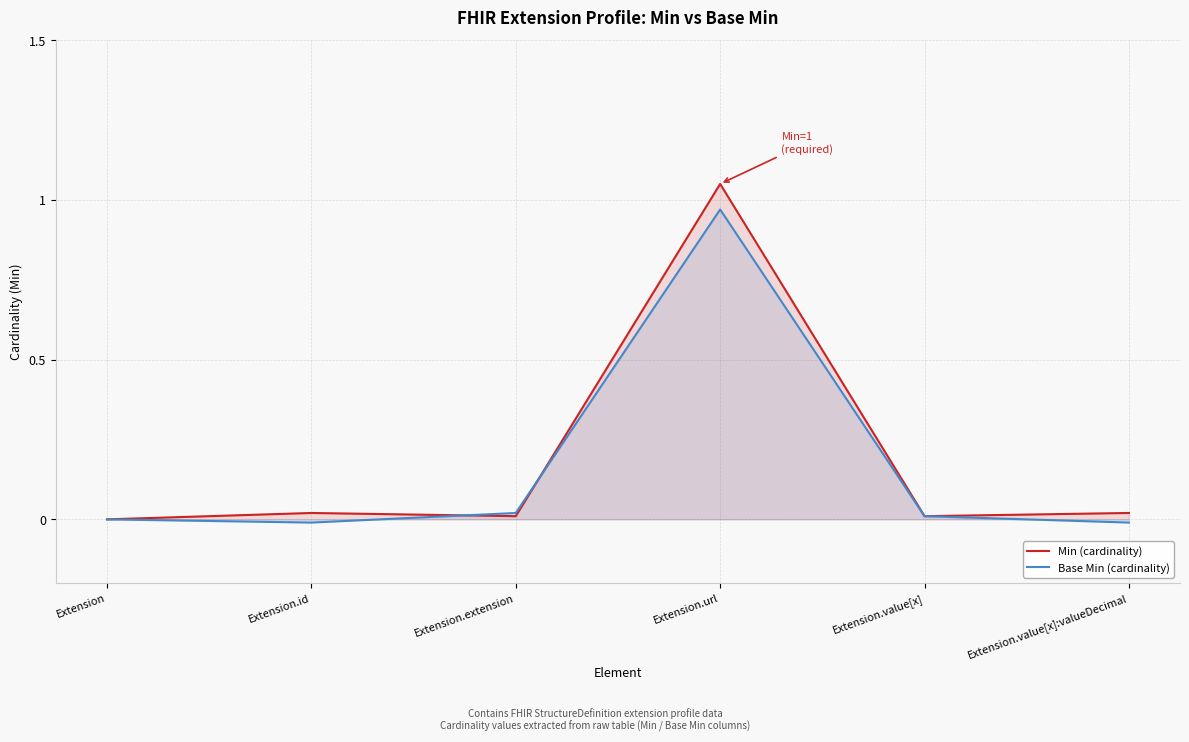

Which series changed the most between Extension and Extension.value[x]:valueDecimal?

Min (cardinality)